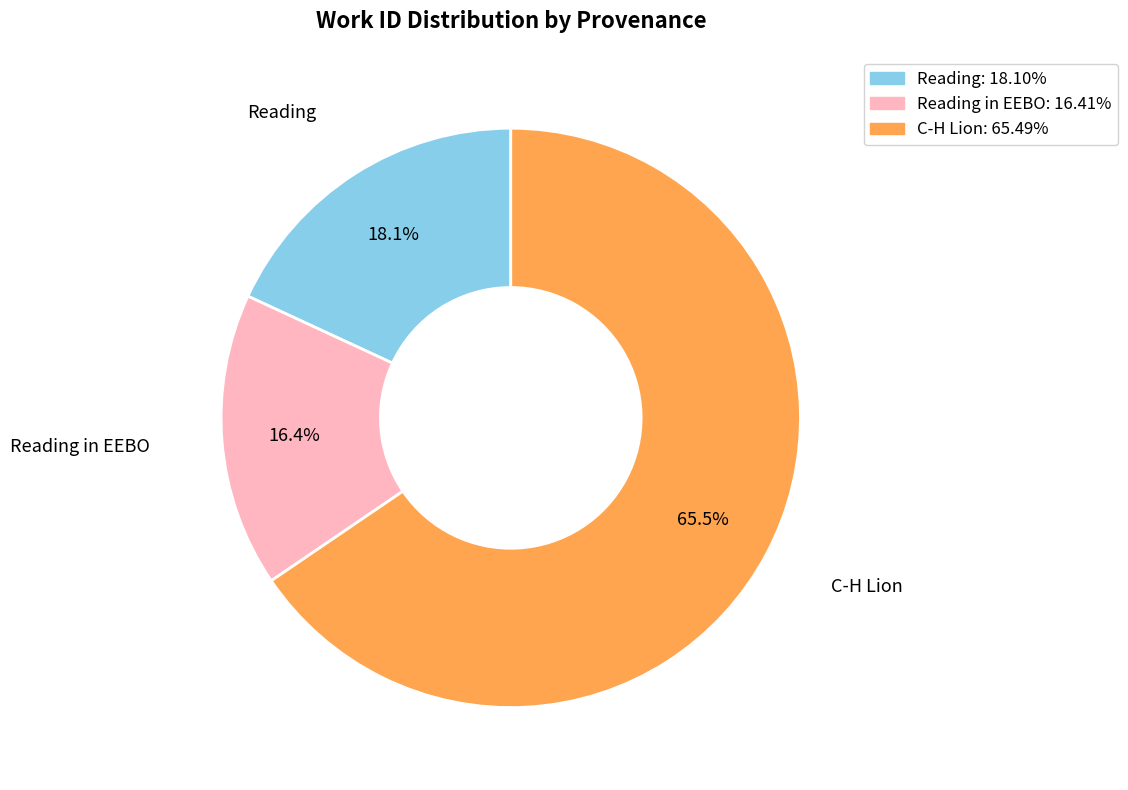

Does any single category account for the majority?

Yes